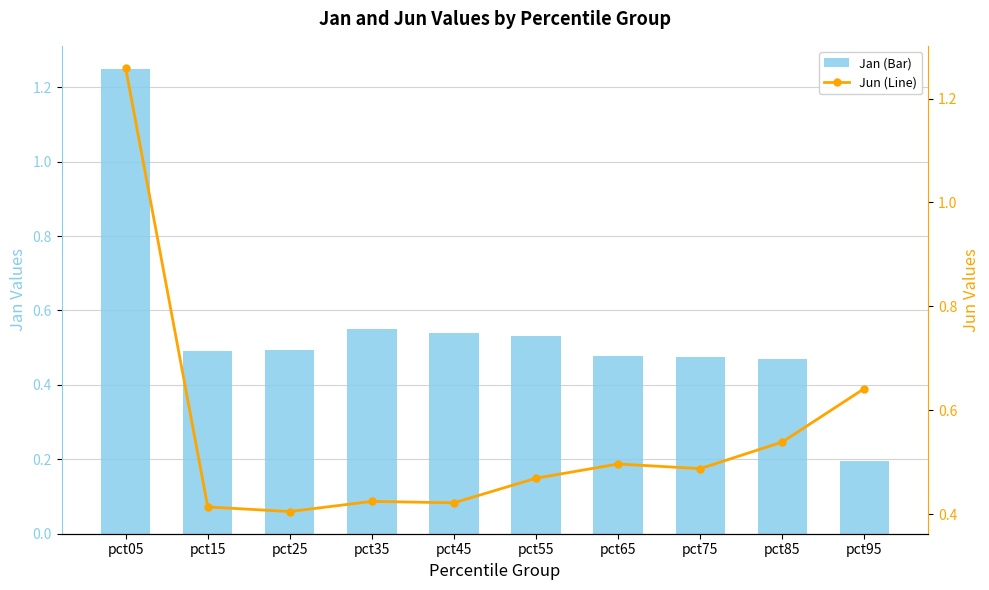

What is the difference between the Jun (Line) values at pct25 and pct85?

0.1